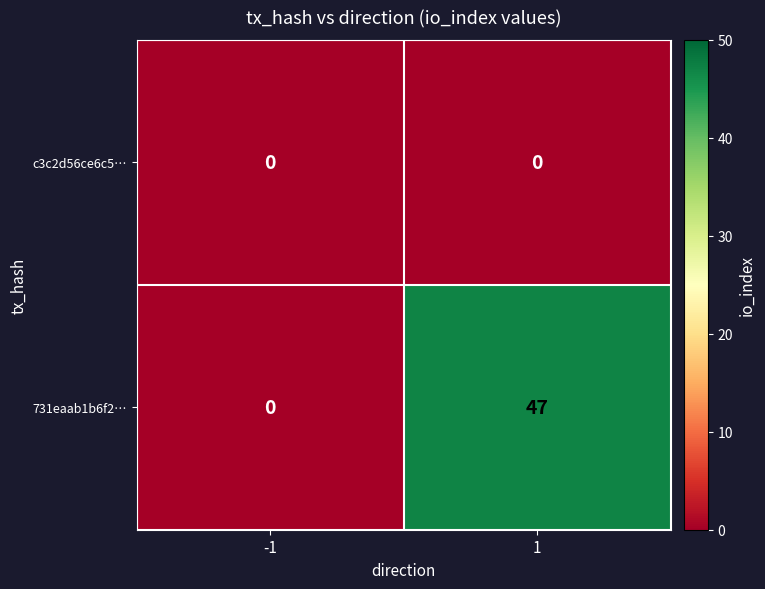

Which series has the largest range (max minus min)?

731eaab1b6f2…